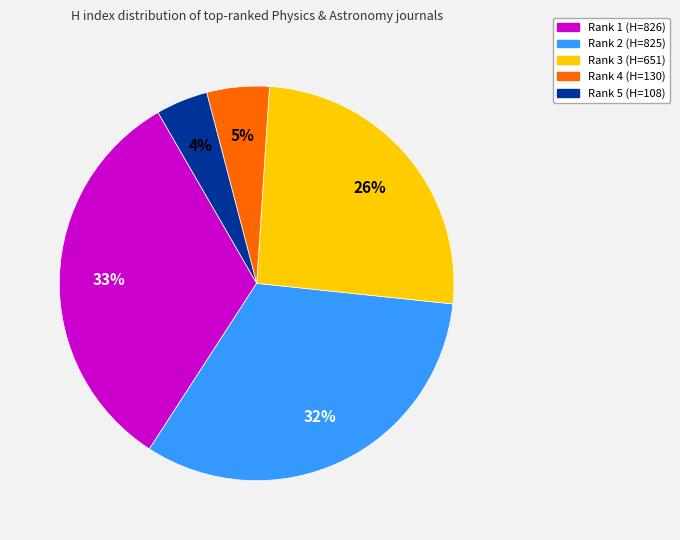

Does any single category account for the majority?

No